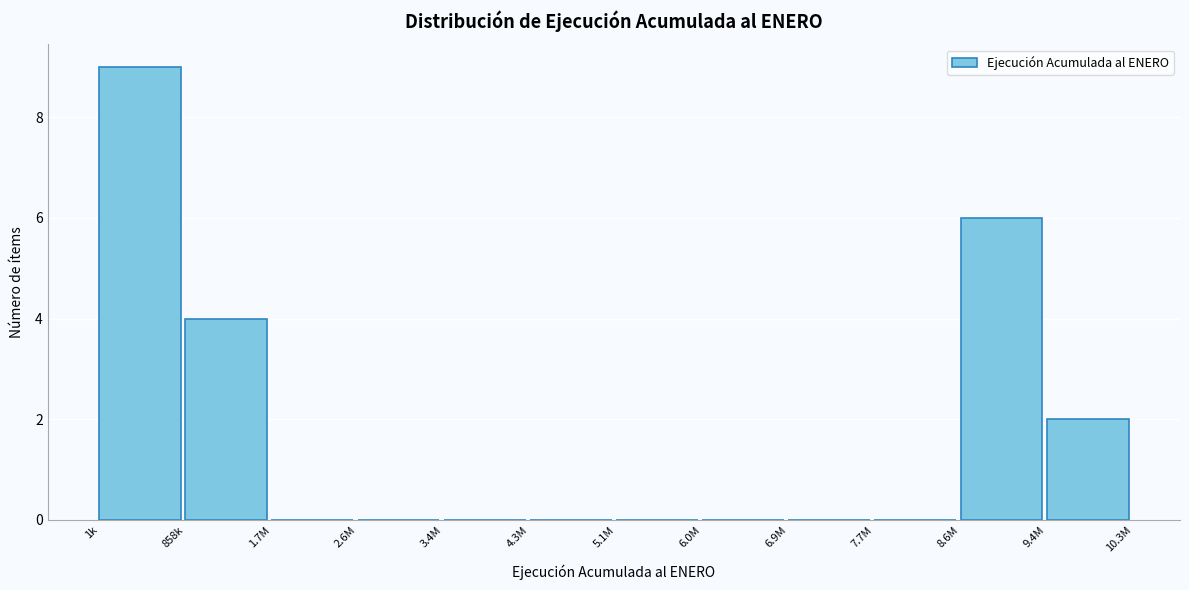

Reading left to right, extract all data points from this chart.

1k=9	858k=4	1.7M=0	2.6M=0	3.4M=0	4.3M=0	5.1M=0	6.0M=0	6.9M=0	7.7M=0	8.6M=6	9.4M=2